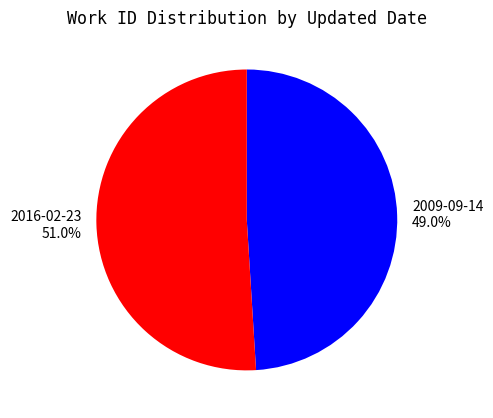

Is the sum of 2009-09-14 and 2016-02-23 greater than half?

Yes